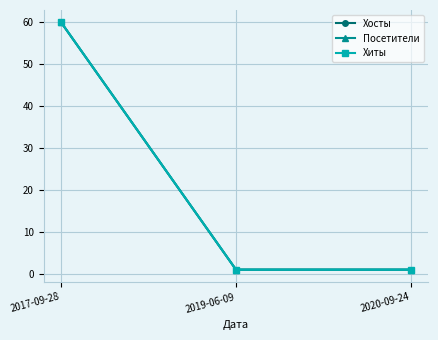

Does the chart have visible grid lines?

Yes